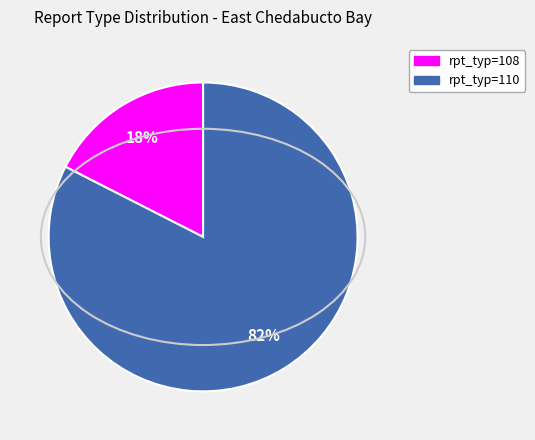

Which has a higher value, rpt_typ=110 or rpt_typ=108?

rpt_typ=110